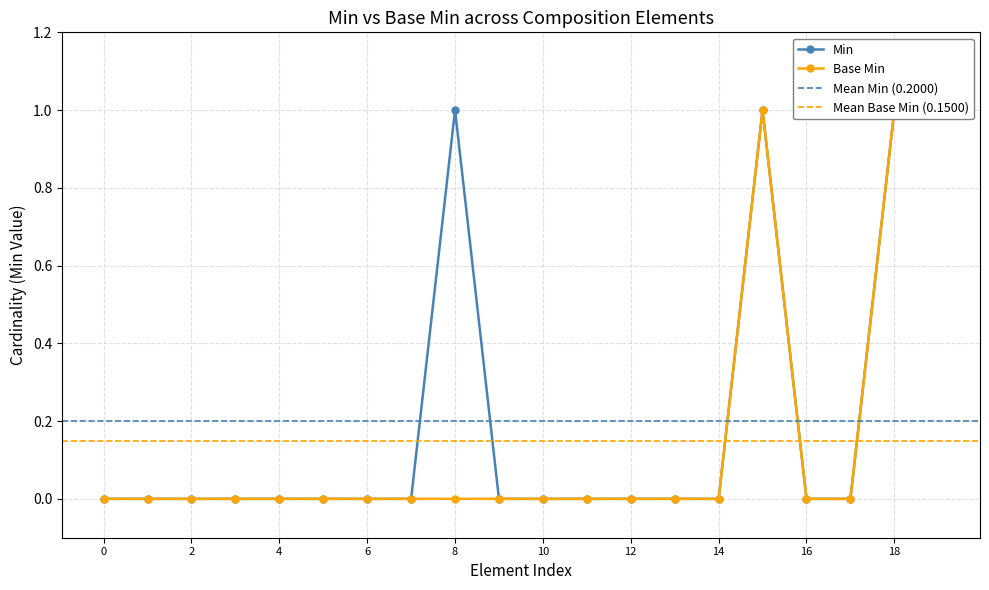

Which series has the largest range (max minus min)?

Min